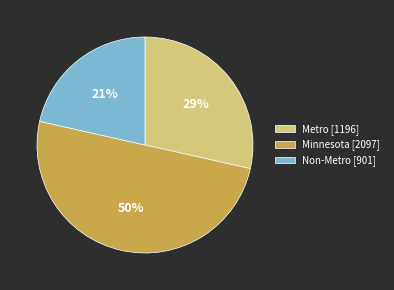

Do Minnesota [2097] and Non-Metro [901] together represent more than half of the pie?

Yes